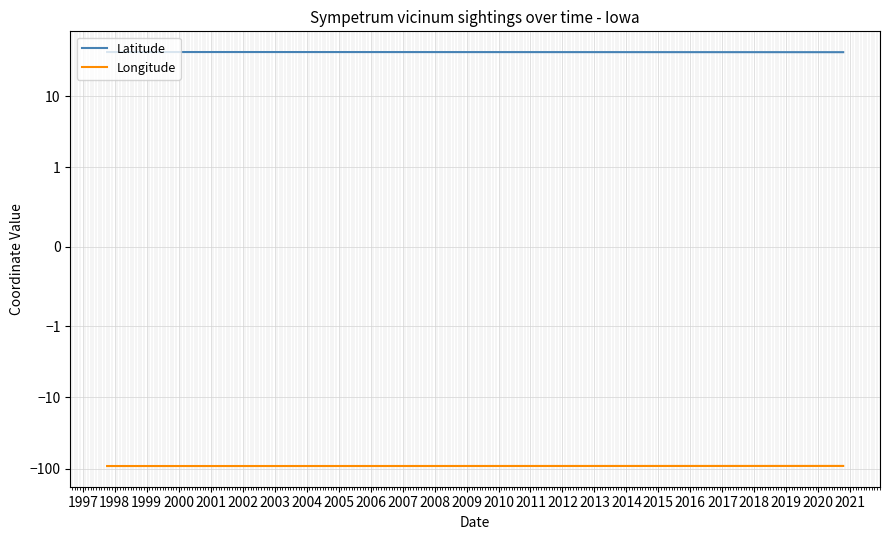

What is the difference between the maximum and second lowest values in the Longitude series?

0.3